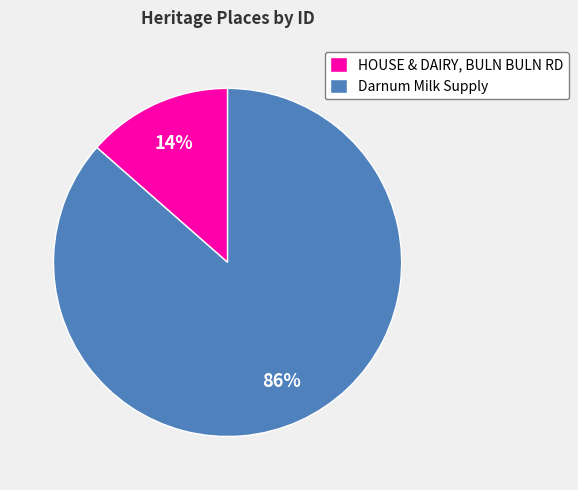

To the nearest percent, what is the average slice percentage?

50%